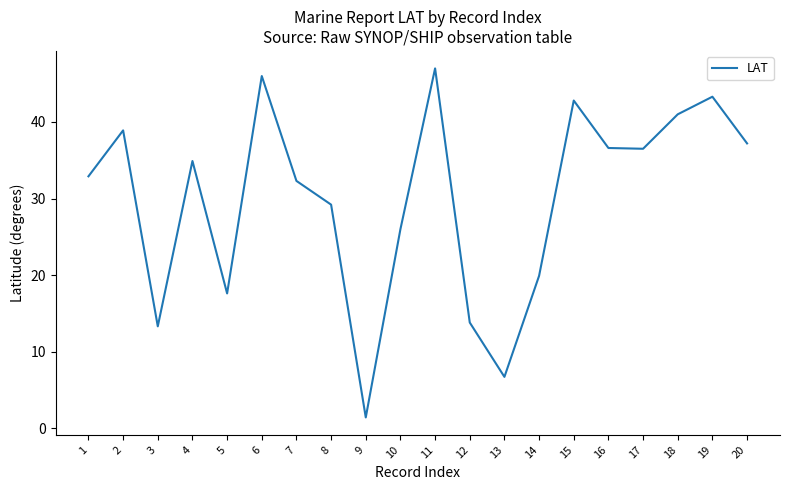

The value at 5 is 17.6. True or false?

True